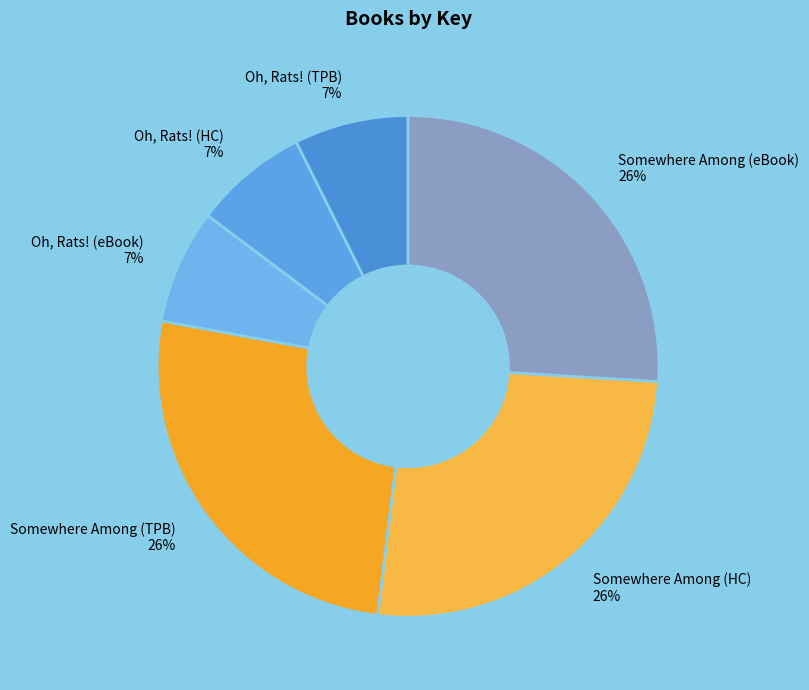

To the nearest percent, what portion does Oh, Rats! (TPB) represent?

7%